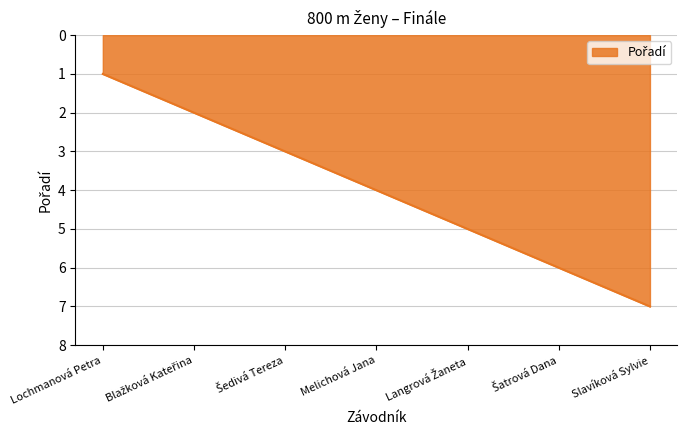

True or false: the data has more than 0 interior local peaks.

False